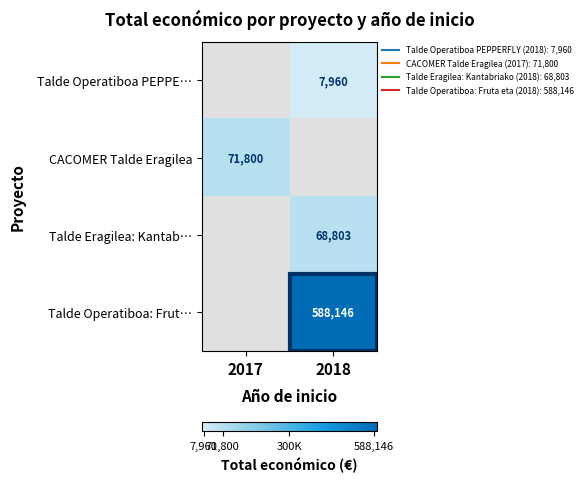

Between 2017 and 2018, which series saw the biggest shift?

Talde Operatiboa: Frut…